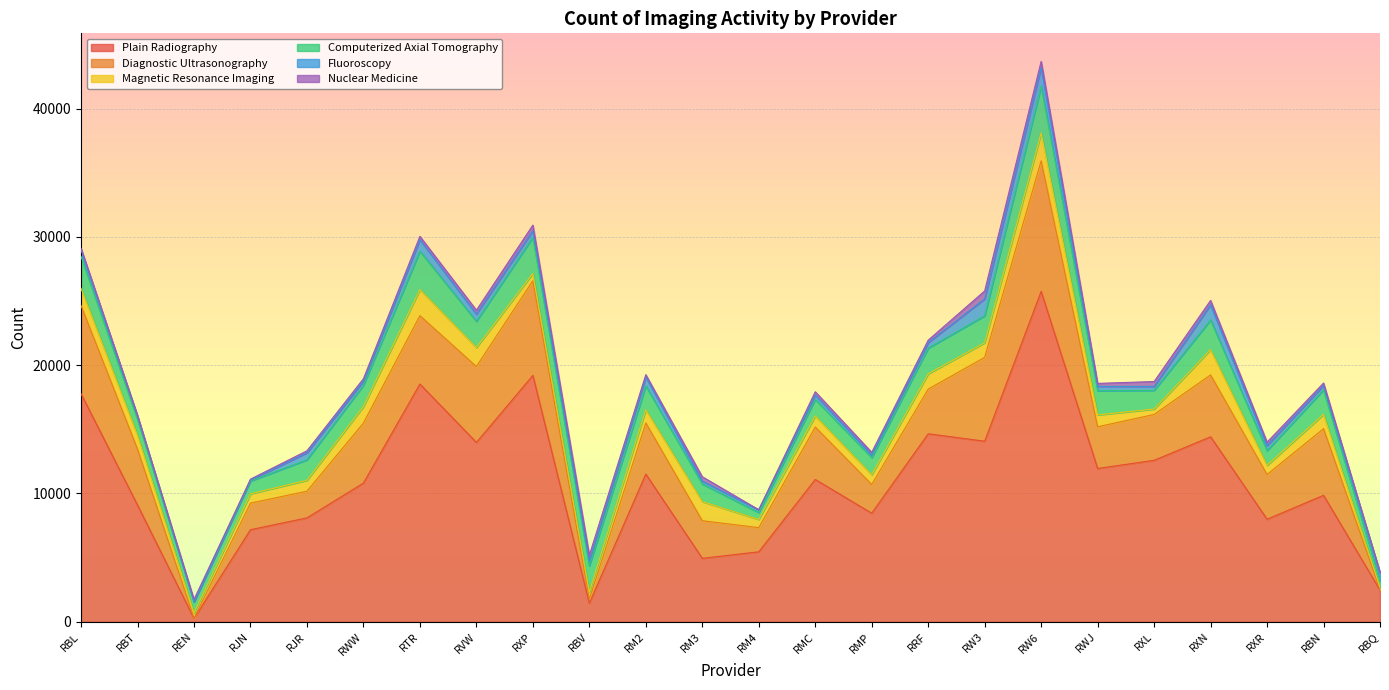

True or false: Computerized Axial Tomography and Nuclear Medicine intersect in this chart.

False